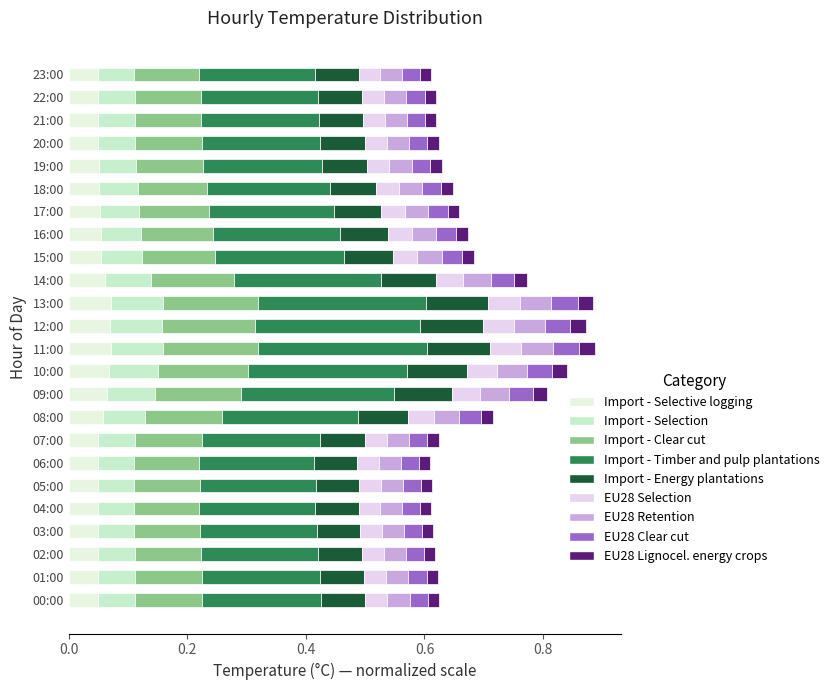

How many data points does each series have?

24